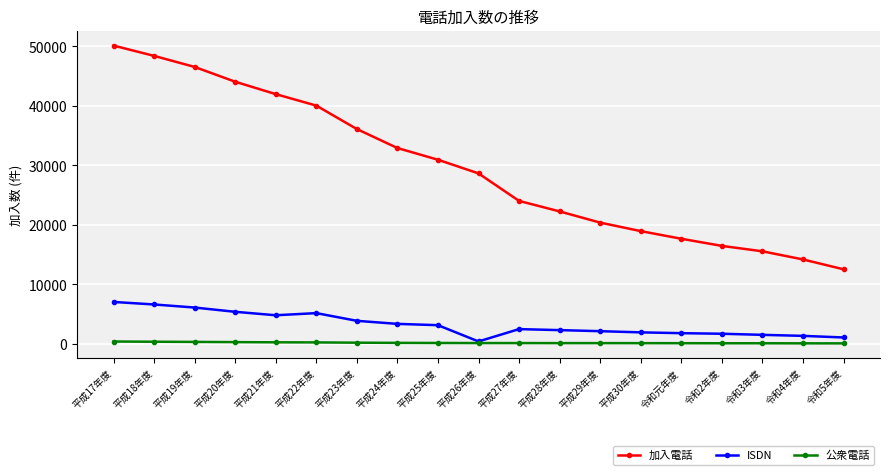

At how many categories does at least one series exceed 41208?

5